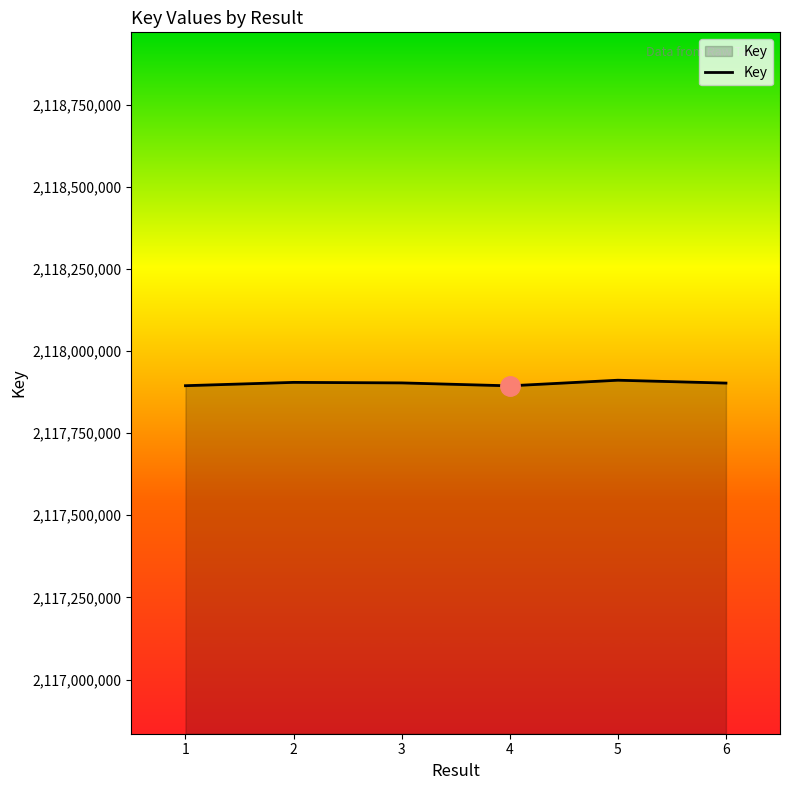

True or false: the data shows 810953662 at 1.

False